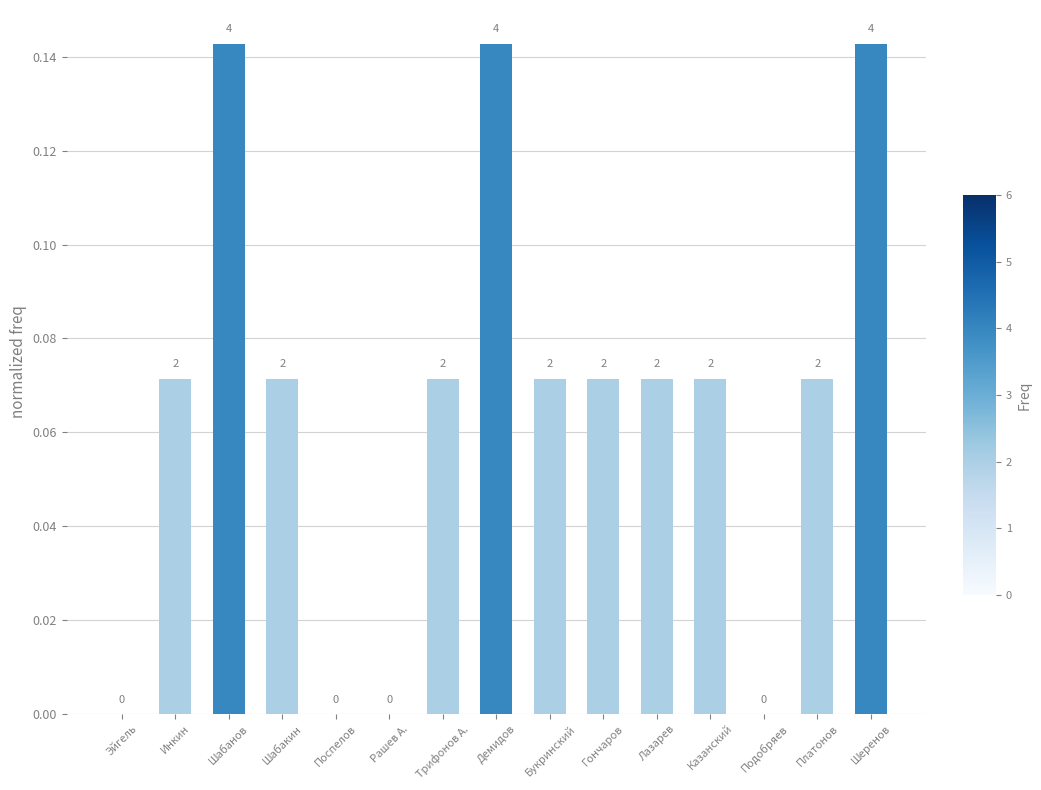

What is the average value?

0.1